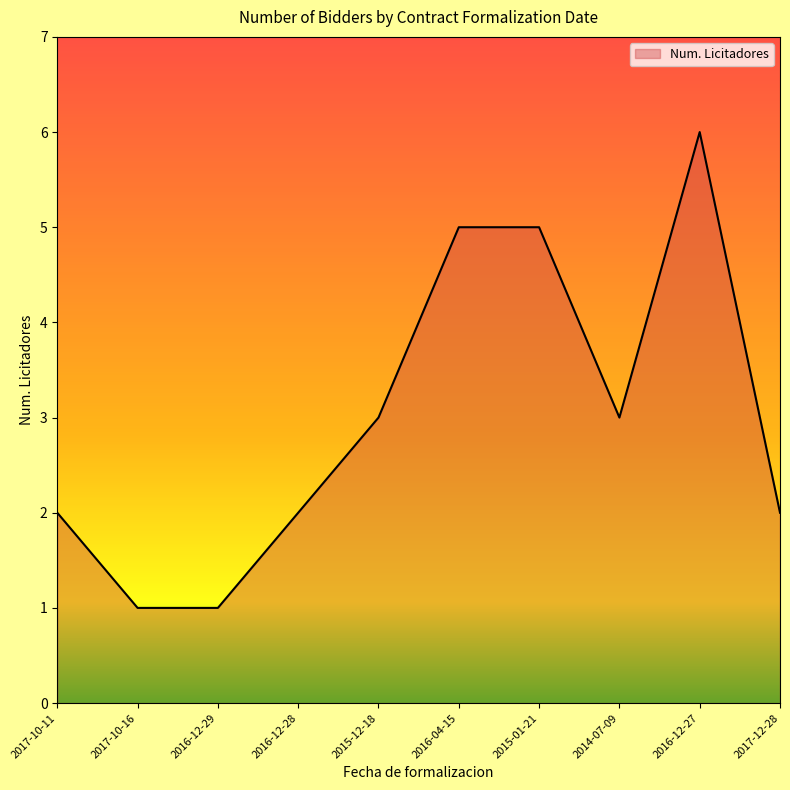

What is the greatest value displayed?

6